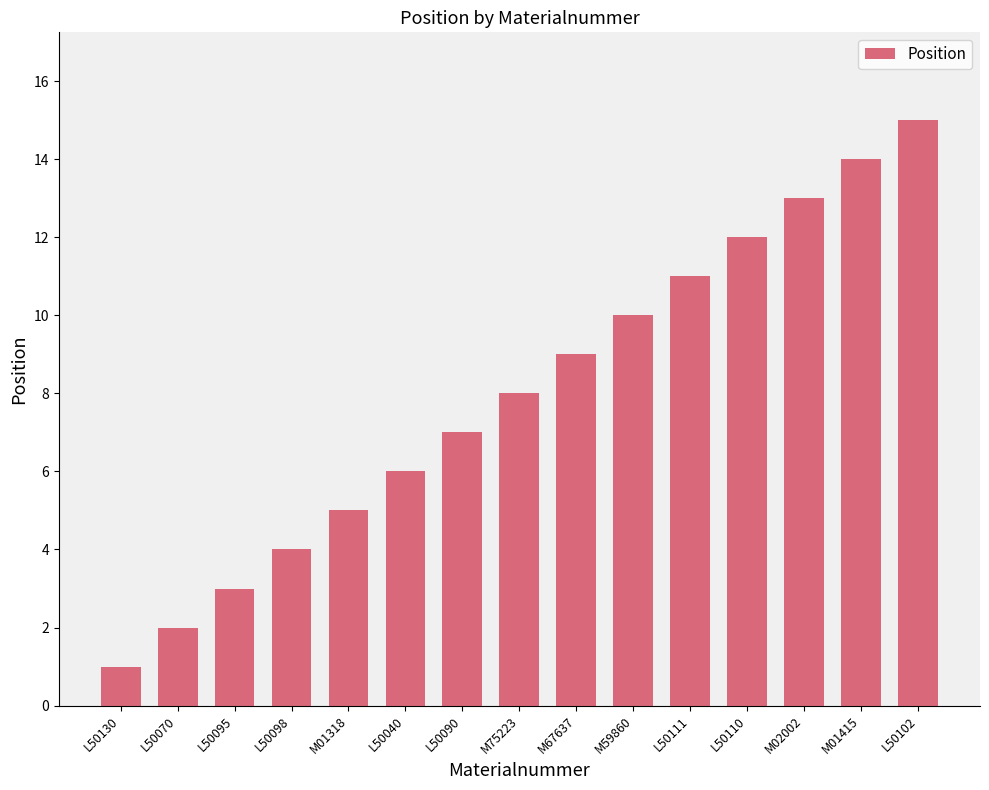

What is the value of the 12th bar from the left?

12